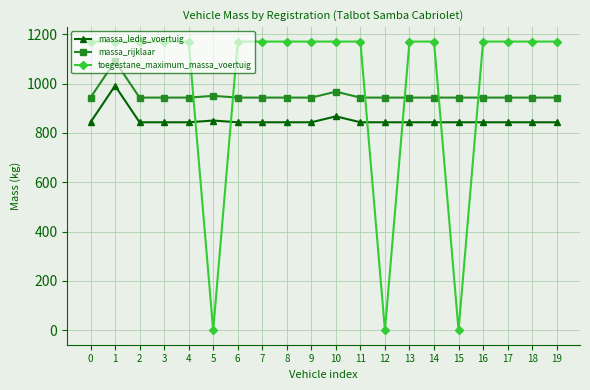

True or false: toegestane_maximum_massa_voertuig has a value of 1170 at 1.

True